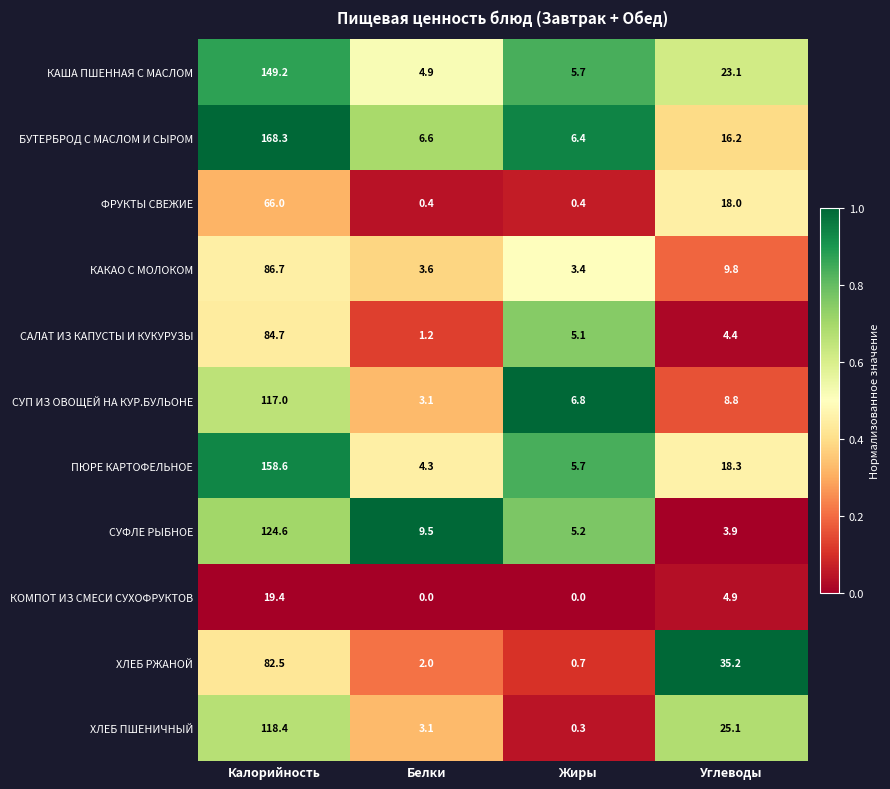

Where is СУФЛЕ РЫБНОЕ nearest to the value 64?

Белки